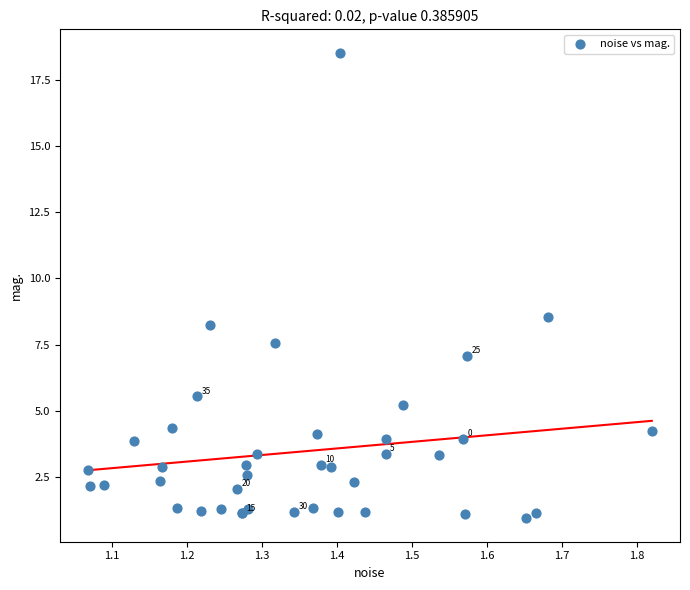

What Y value in the scatter plot is closest to 9?

8.6